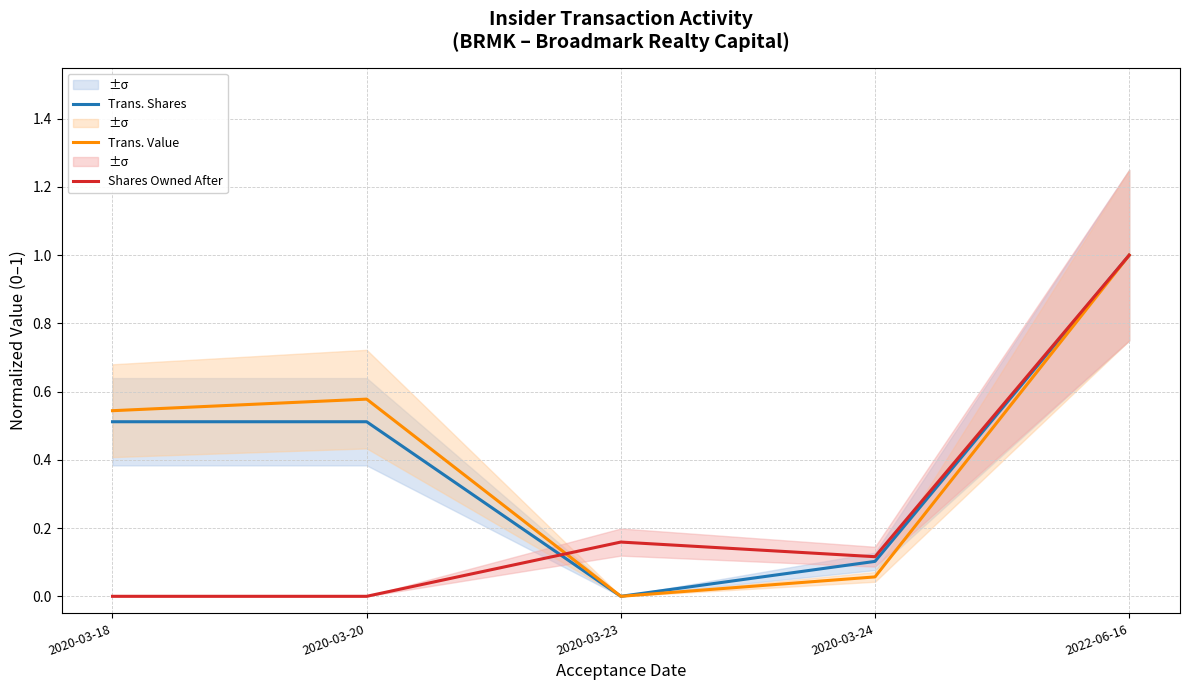

At which category does Shares Owned After reach its first local peak?

2020-03-23